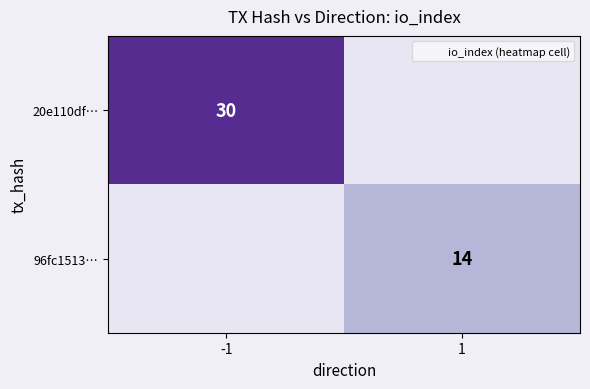

What is the smallest value displayed?

14.0